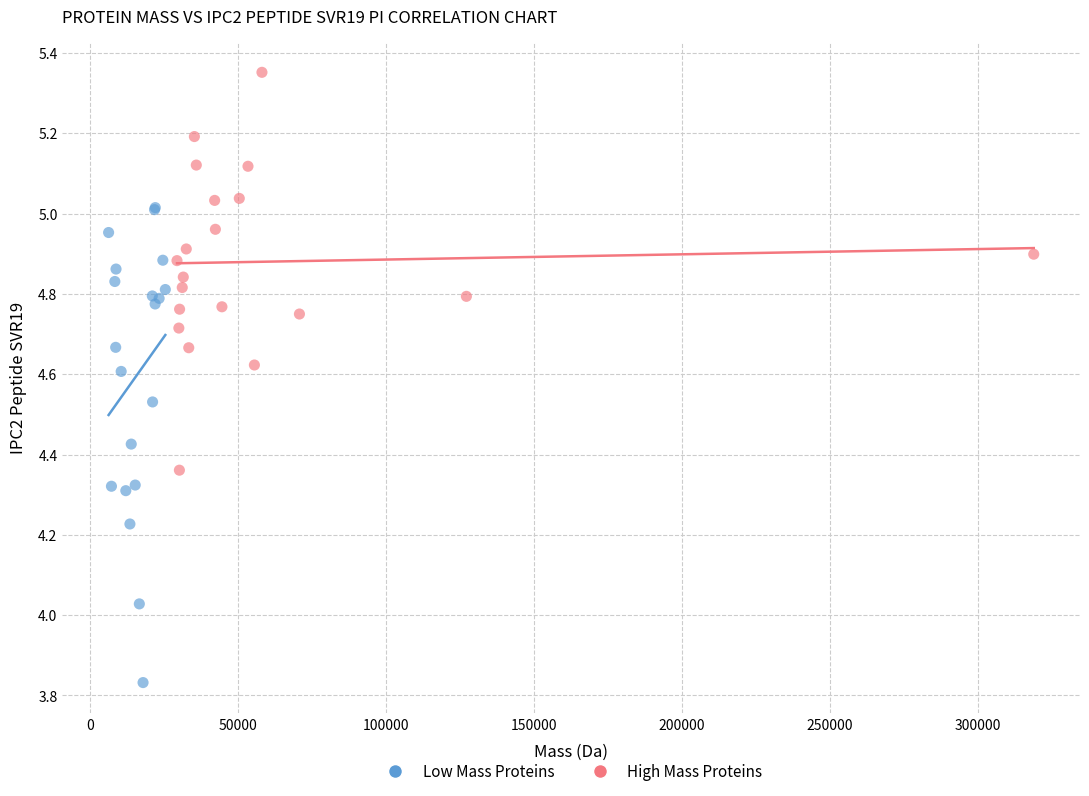

Which series has the widest spread of Y values?

Low Mass Proteins